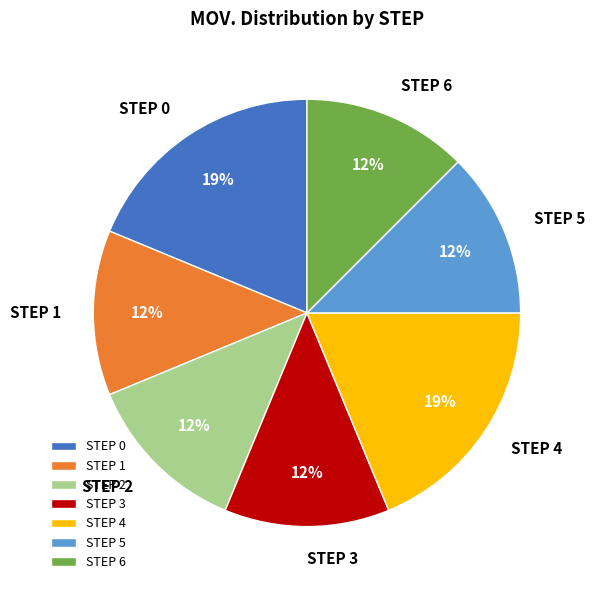

Between STEP 0 and STEP 1, which is larger?

STEP 0